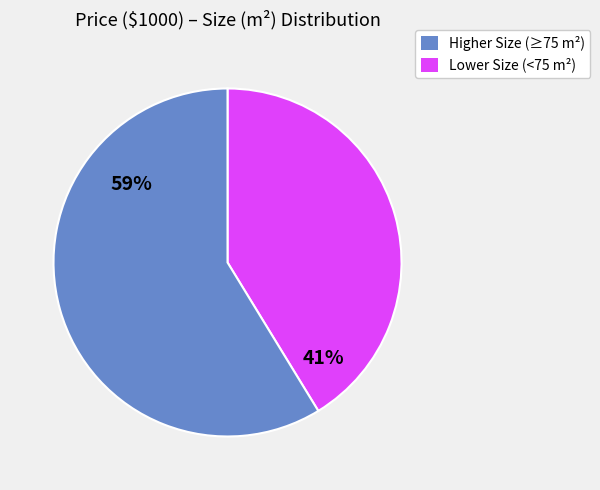

Is there any slice that represents more than half of the pie?

Yes